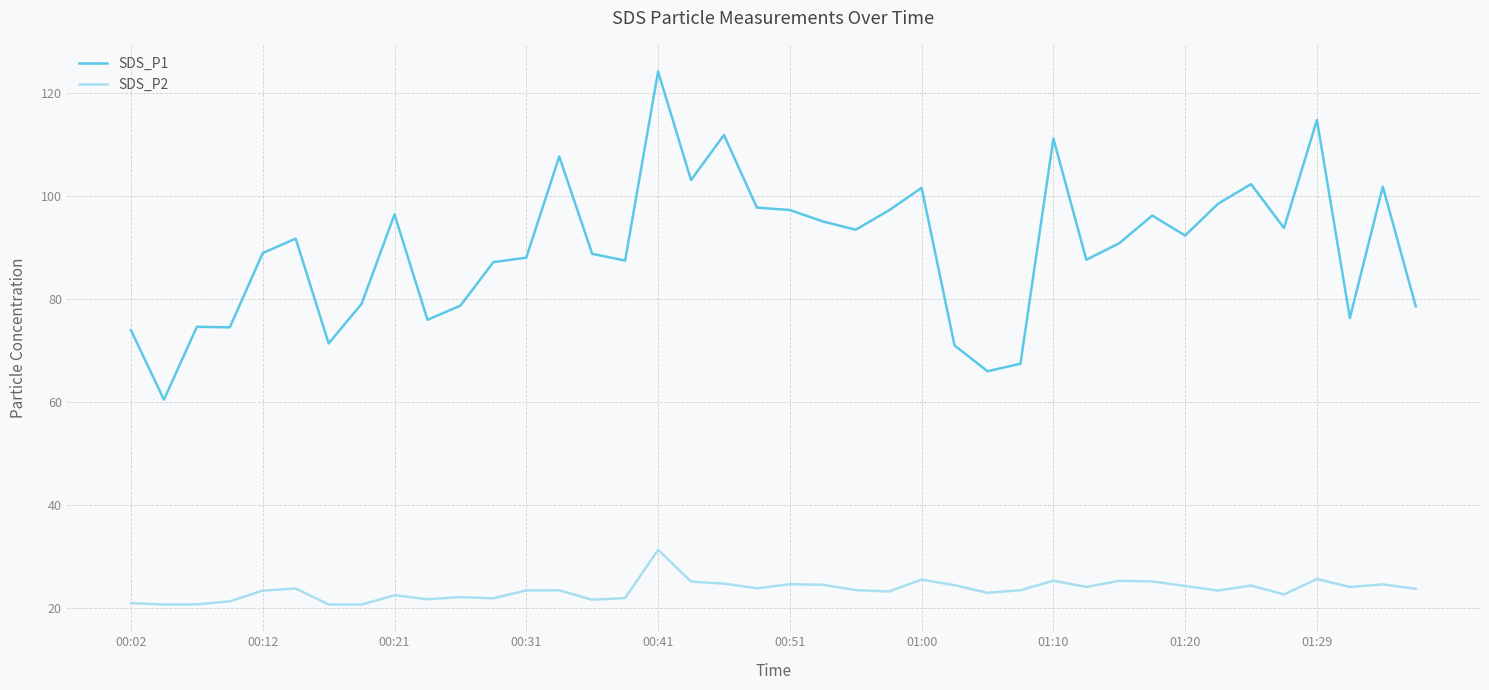

Which series has the widest spread of values?

SDS_P1